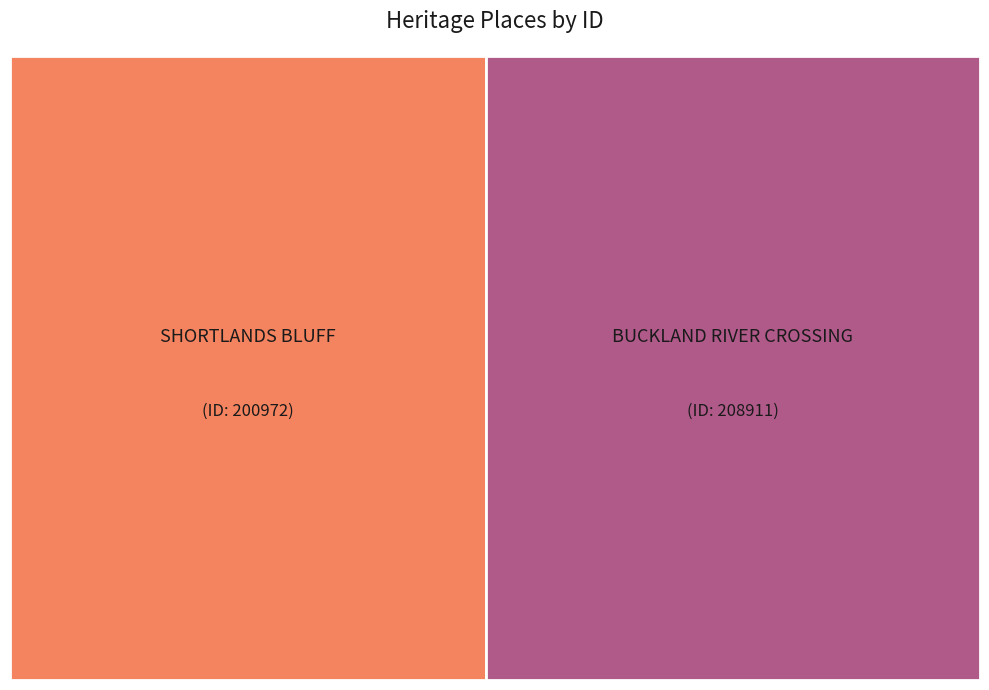

What is the ratio of the value at SHORTLANDS BLUFF to the value at BUCKLAND RIVER CROSSING?

1.0